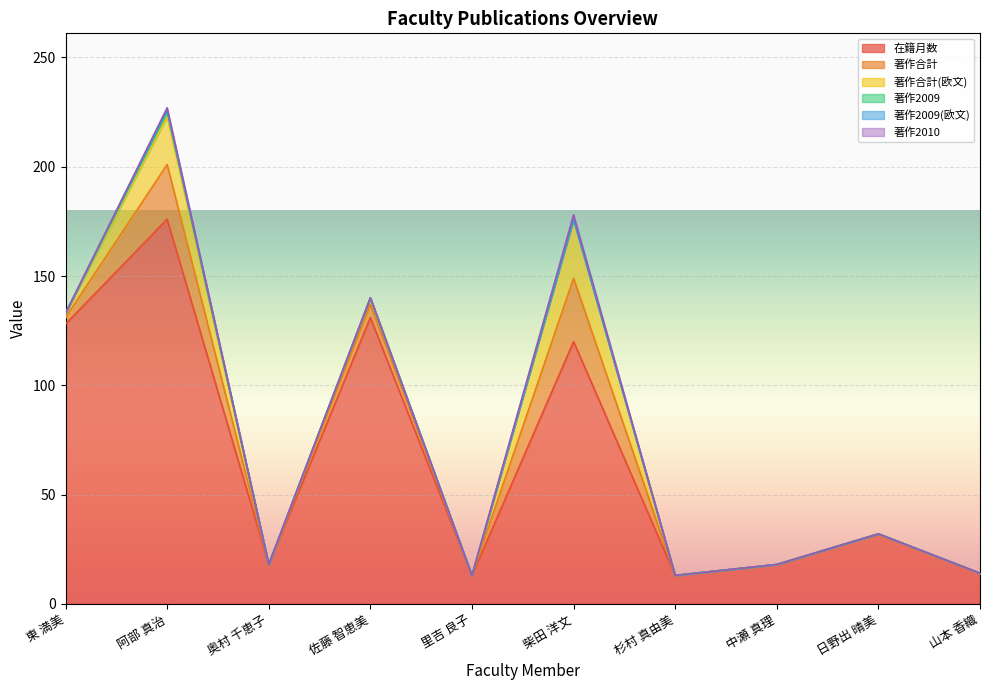

Does the chart display data point markers on the line(s)?

No